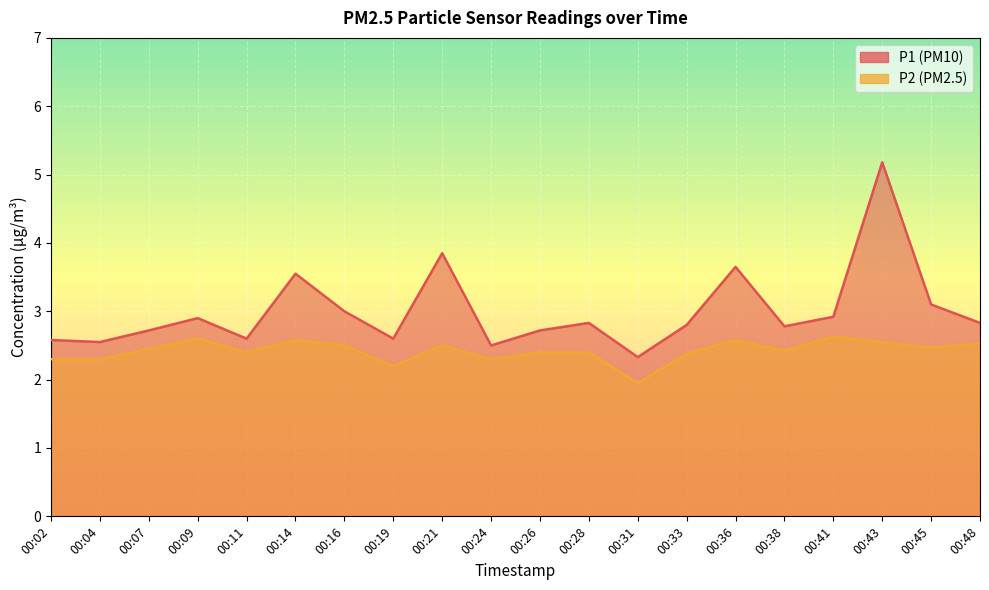

In P1, how many points are lower than both neighbors (excluding endpoints)?

6